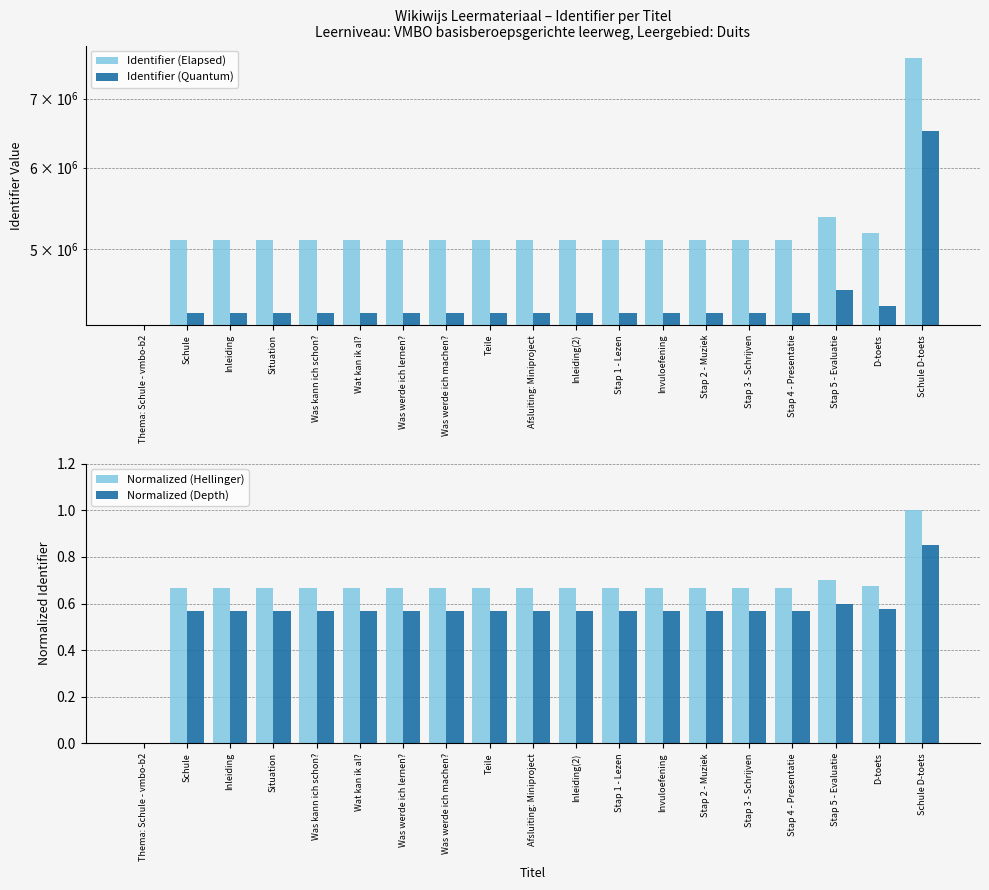

What is the difference between the maximum and minimum values in the Identifier (Elapsed) series?

7657901.0